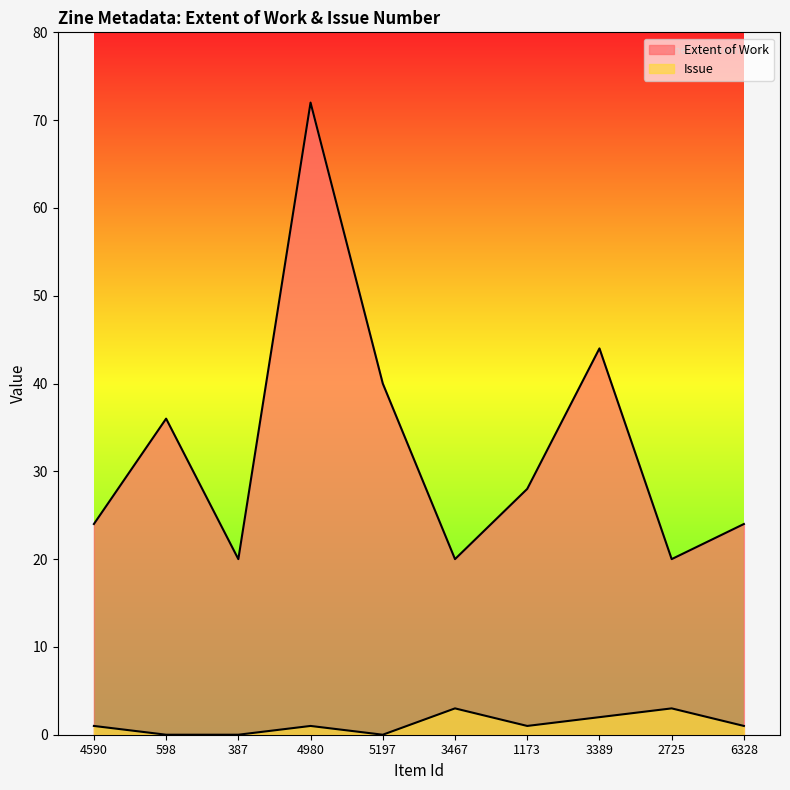

How many lines are shown in the chart?

2